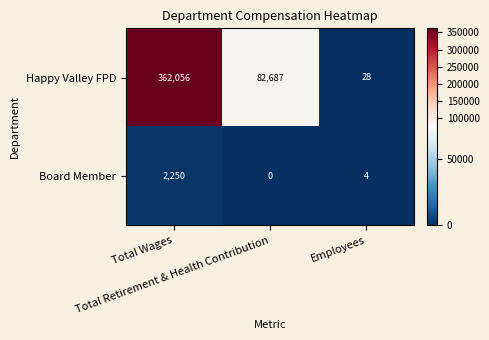

What is the lowest value of the Happy Valley FPD series?

28